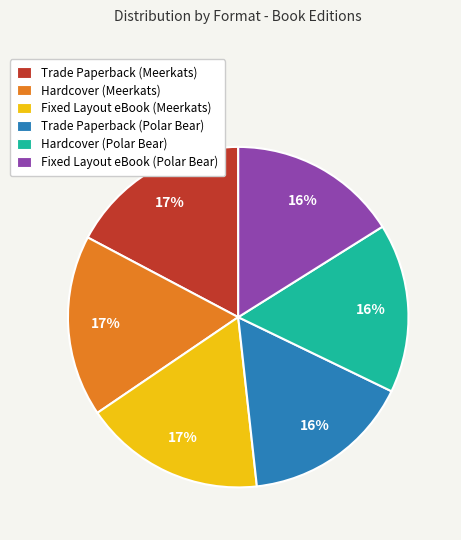

Does Fixed Layout eBook (Polar Bear) account for over 50% of the chart?

No